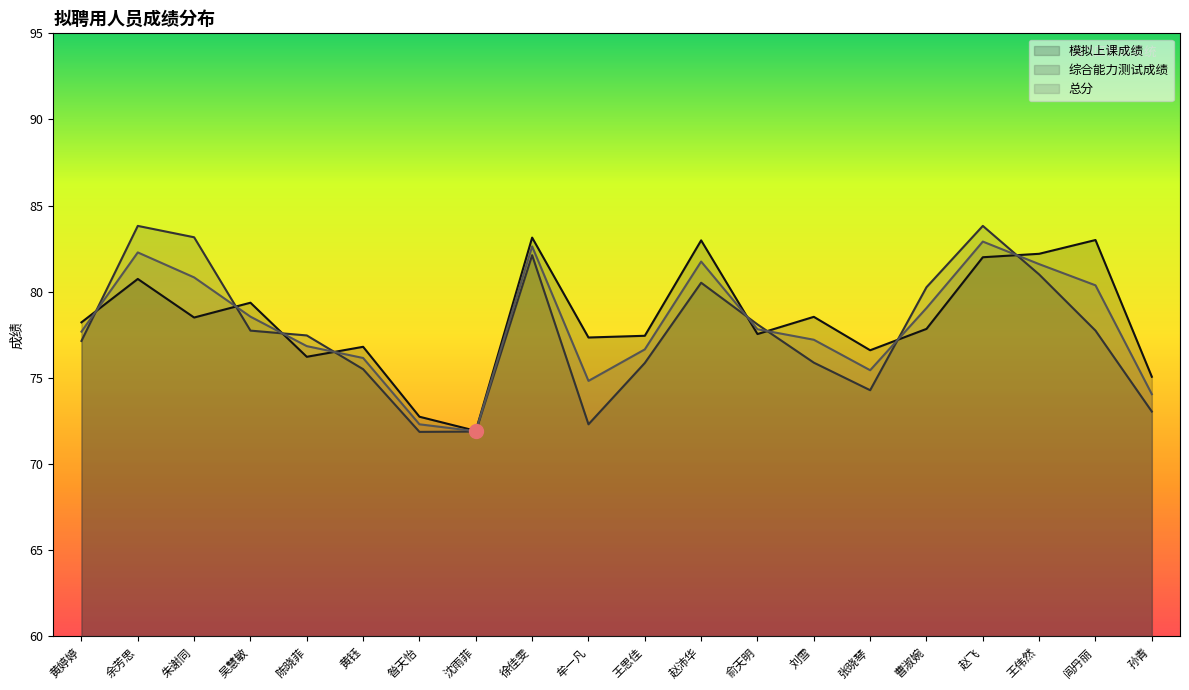

Which has a higher value, 黄钰 or 赵飞?

赵飞